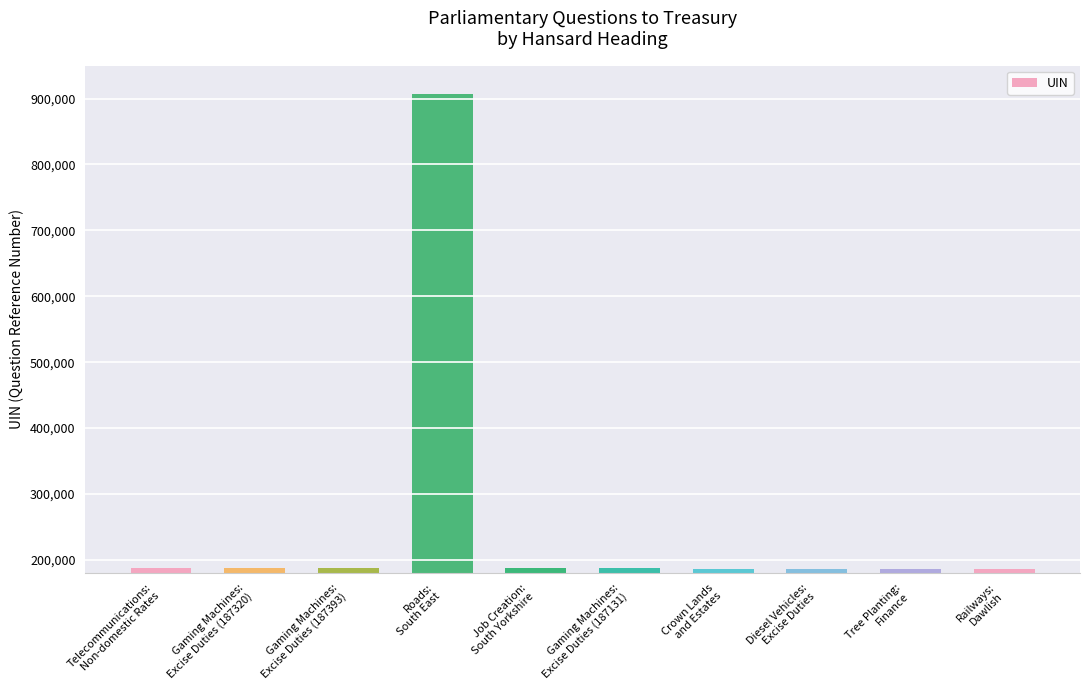

What is the smallest value displayed?

185620